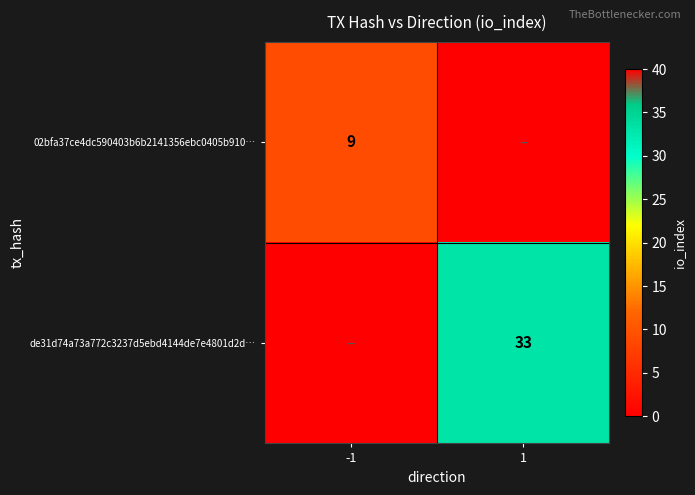

Is it true that 02bfa37ce4dc590403b6b2141356ebc0405b910… equals 14 at -1?

False